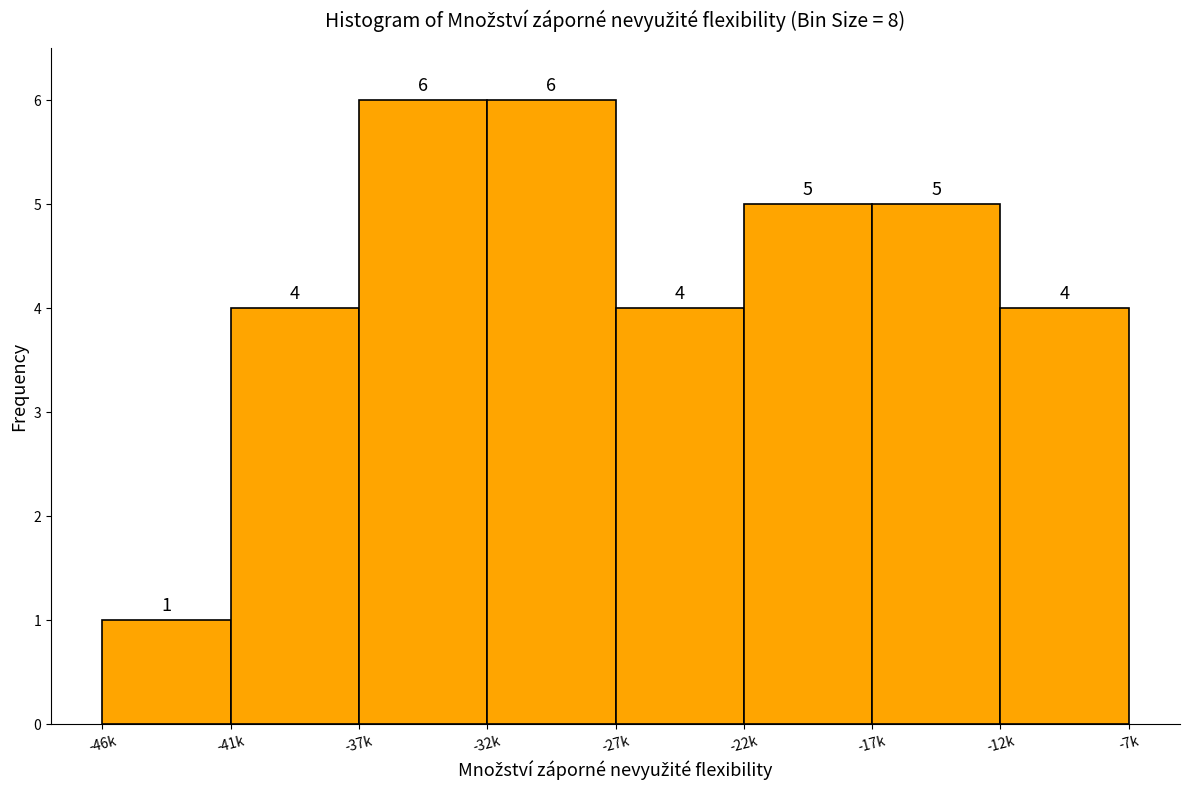

Reading left to right, what are all the values shown in this chart?

-46k=1	-41k=4	-37k=6	-32k=6	-27k=4	-22k=5	-17k=5	-7k=4